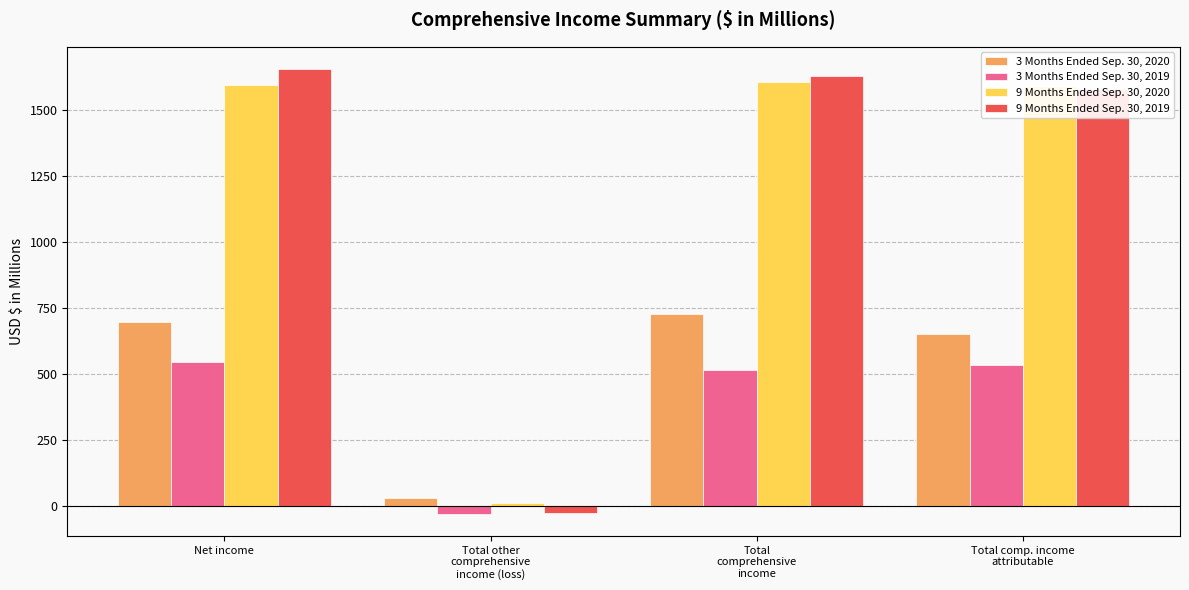

Which series has the largest range (max minus min)?

9 Months Ended Sep. 30, 2019